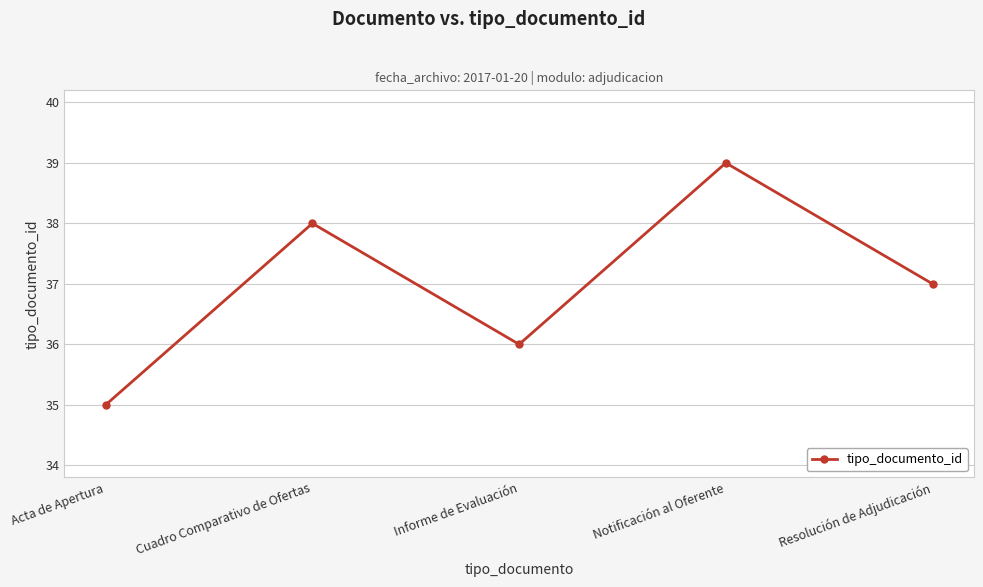

What is the ratio of the value at Informe de Evaluación to the value at Acta de Apertura?

1.0